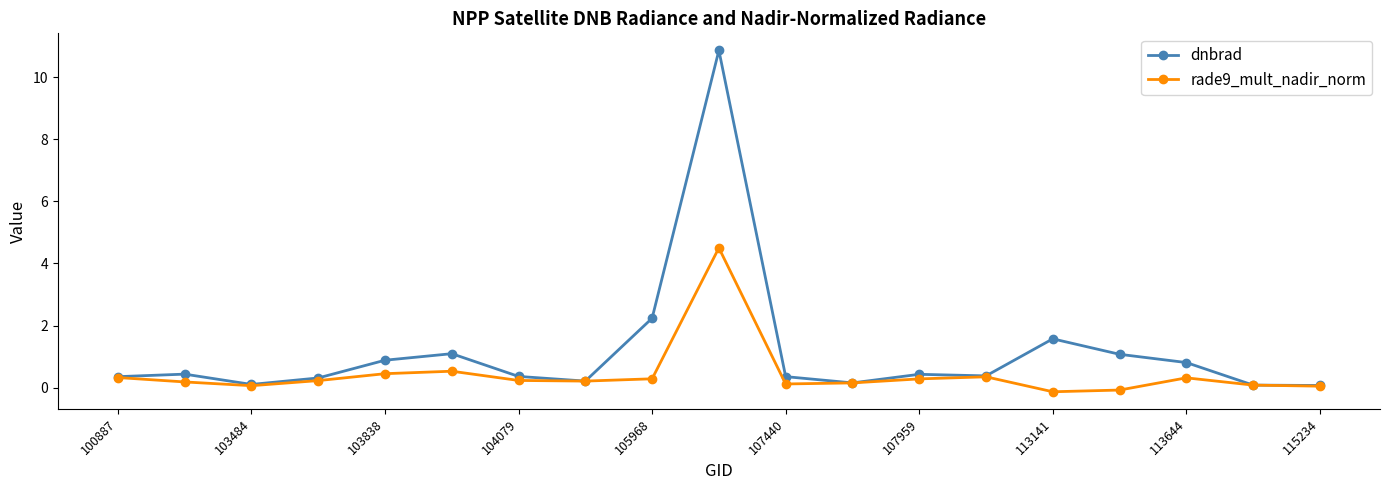

Which series has the largest total across all categories?

dnbrad